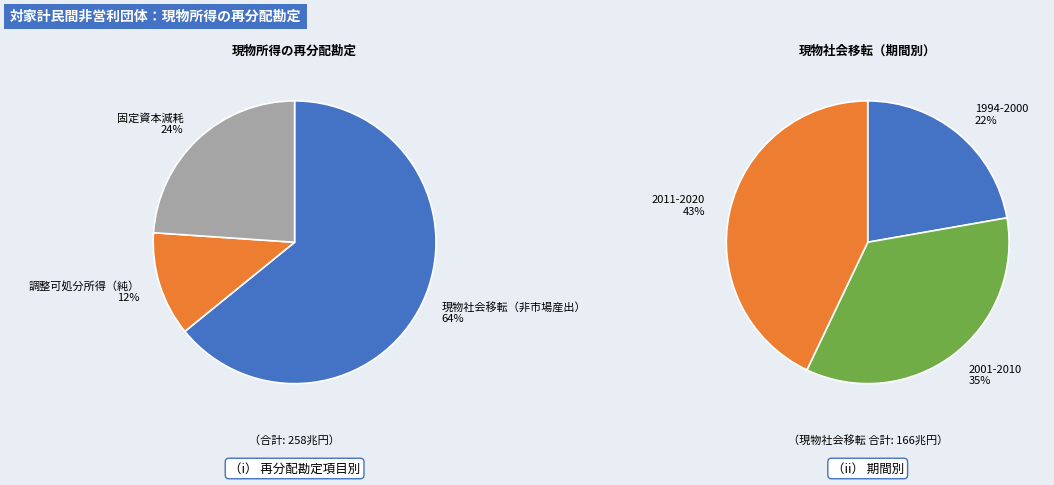

Combined, do 2017 and 2005 account for over 50%?

No